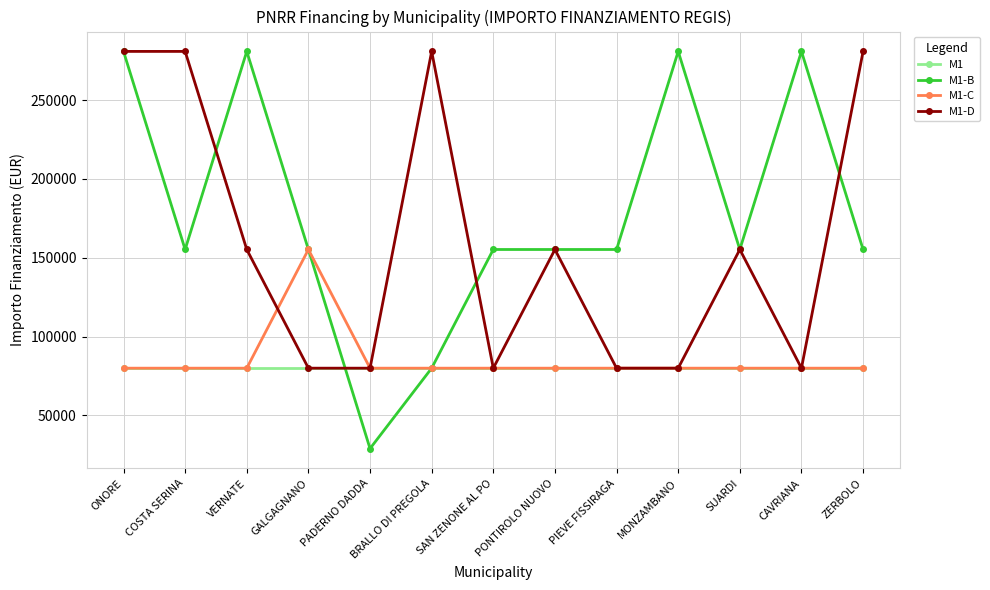

At which category does the chart reach its minimum across all series?

PADERNO DADDA